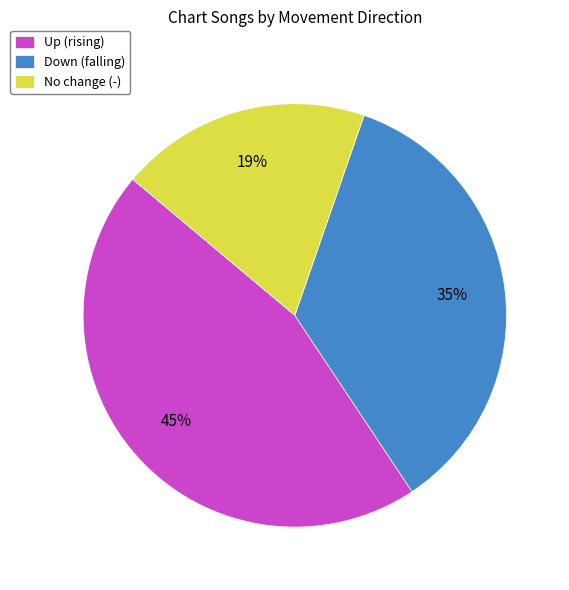

What percentage is the Down (falling) slice, to the nearest percent?

35%